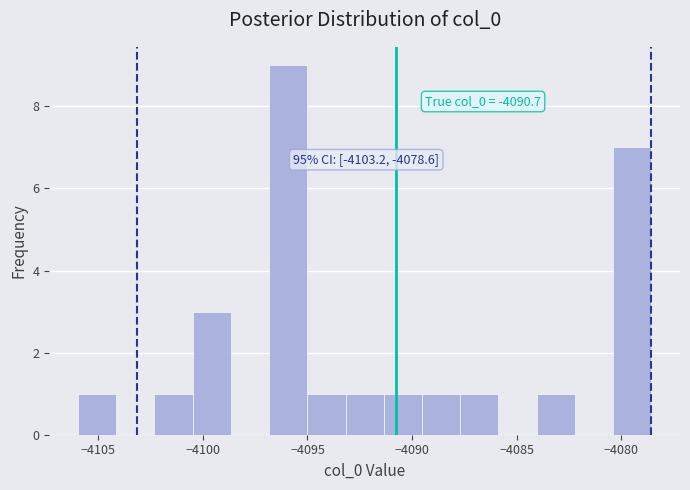

Around what value on the x-axis is the tallest bar? Give the approximate position of its centre, as read against the axis.

-4096.0